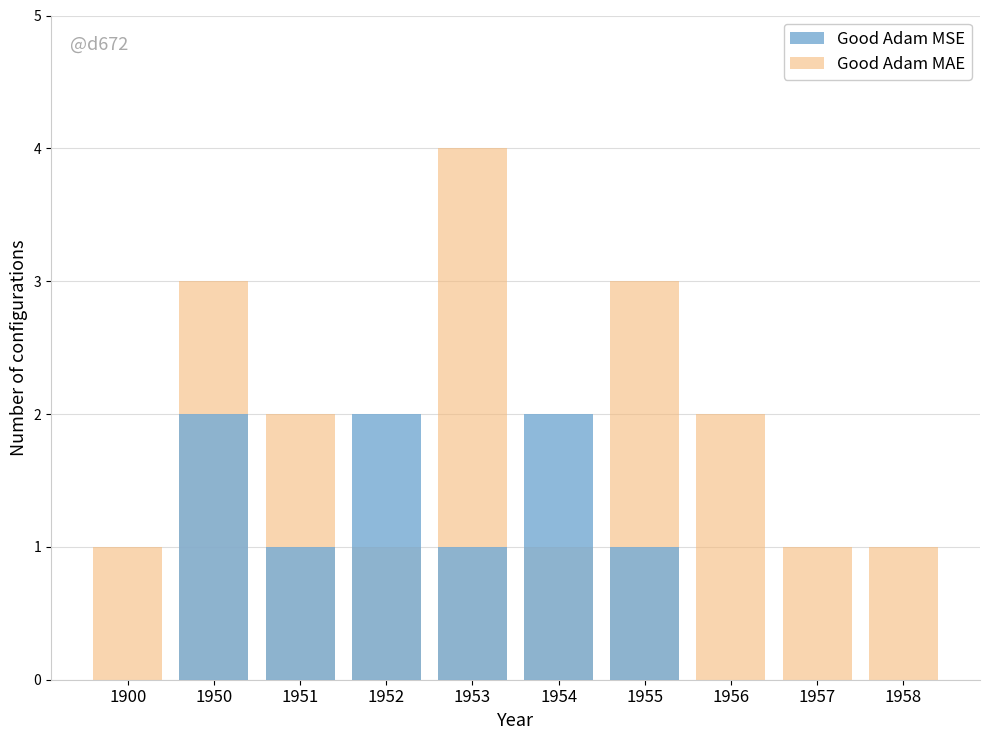

Where is Good Adam MAE nearest to the value 2?

1951